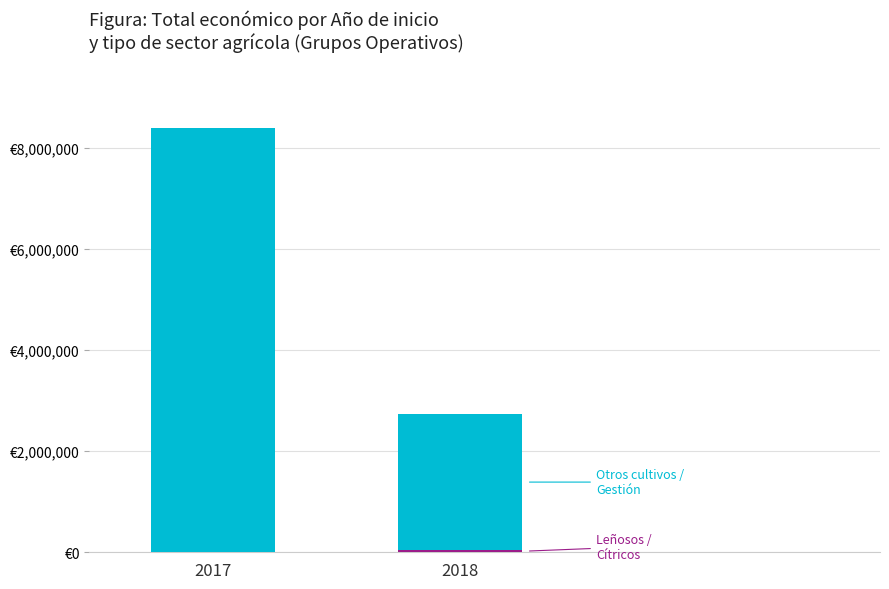

The value of Leñosos / Cítricos at 2018 is 46300. True or false?

True